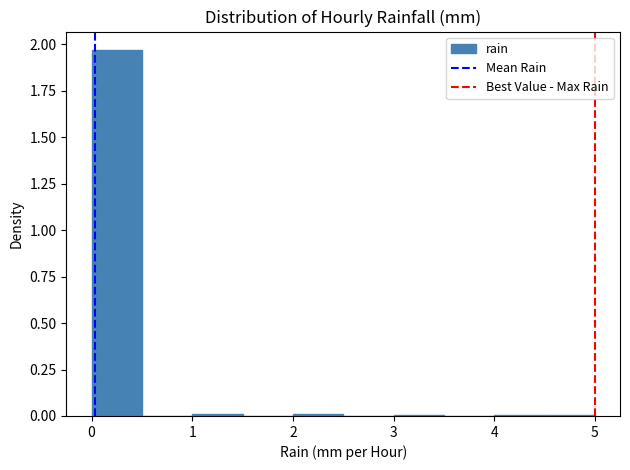

Which range on the x-axis has the tallest bar?

0.0 to 0.5